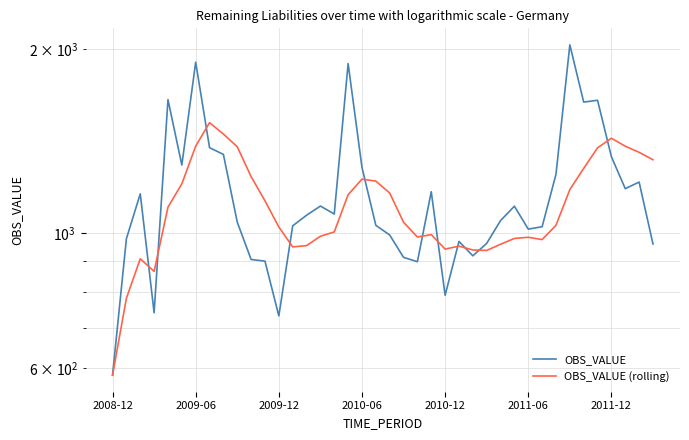

Which series changed the most between 11 and 36?

OBS_VALUE